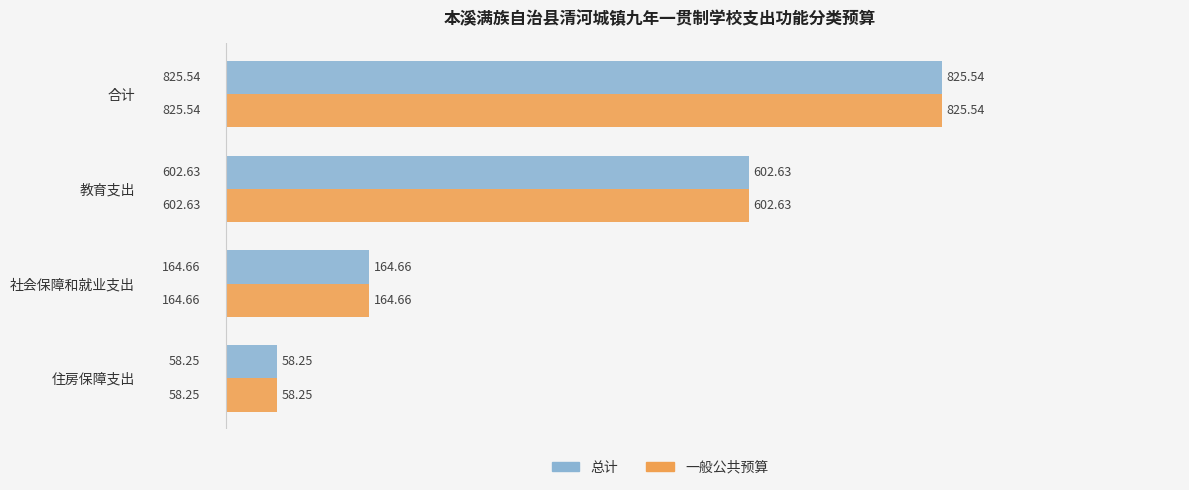

List the labels in order of 总计 value, smallest first.

住房保障支出, 社会保障和就业支出, 教育支出, 合计